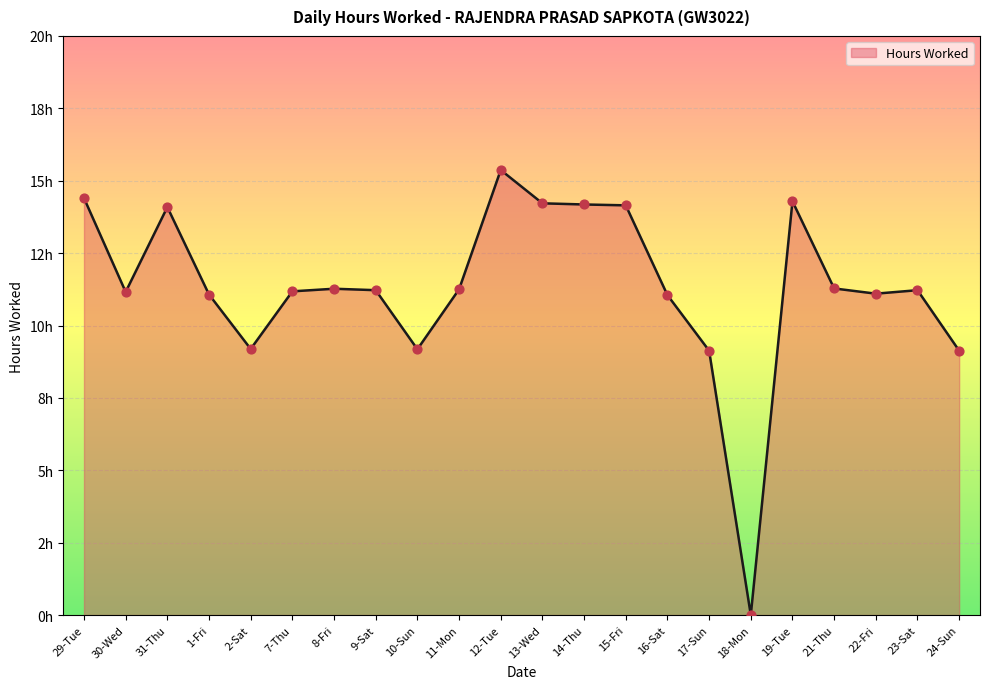

Which has a higher value, 7-Thu or 21-Thu?

21-Thu